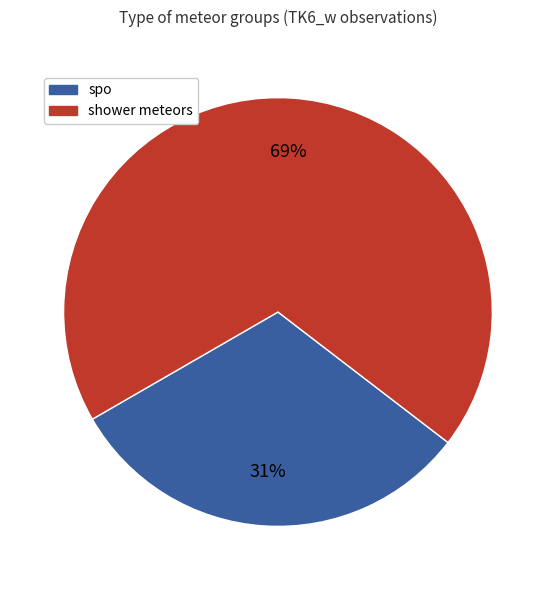

Is there a majority slice in this chart?

Yes